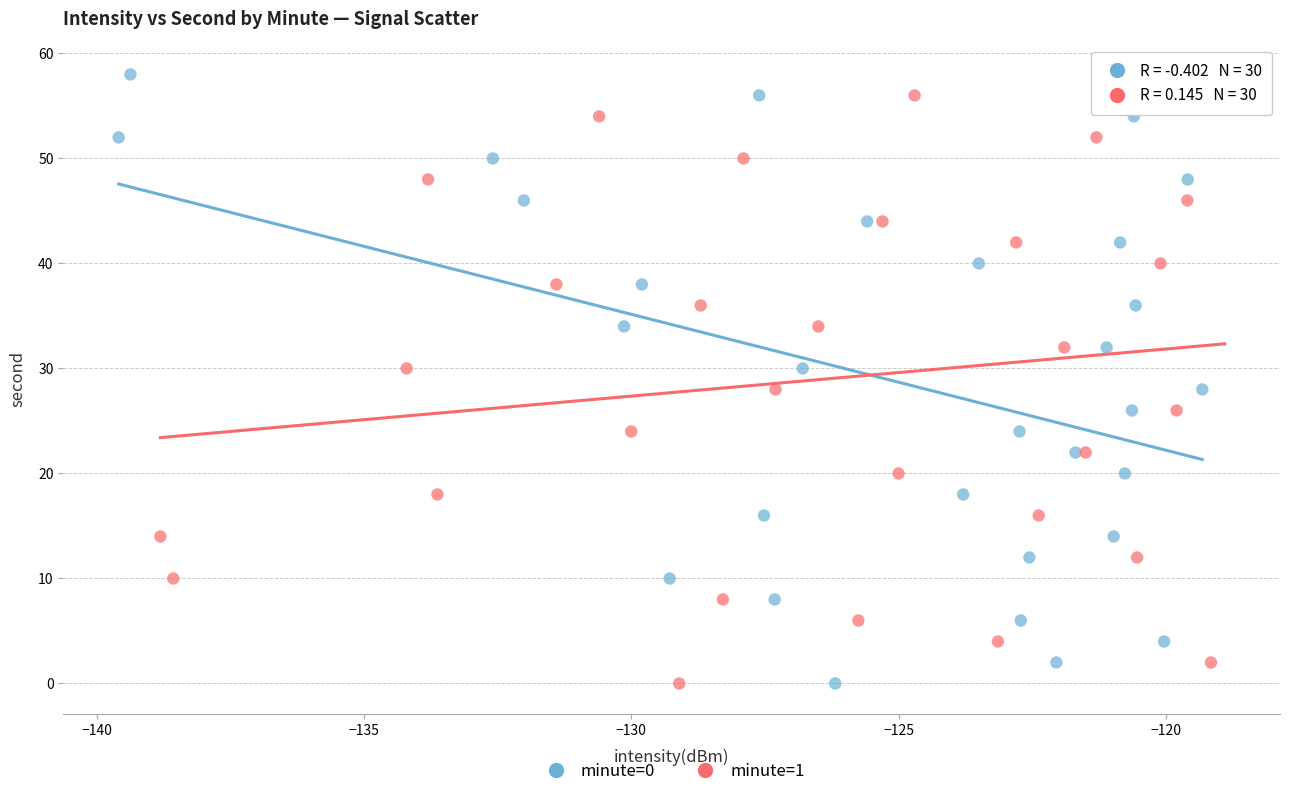

What are all the series names shown in the legend?

minute=0, minute=1